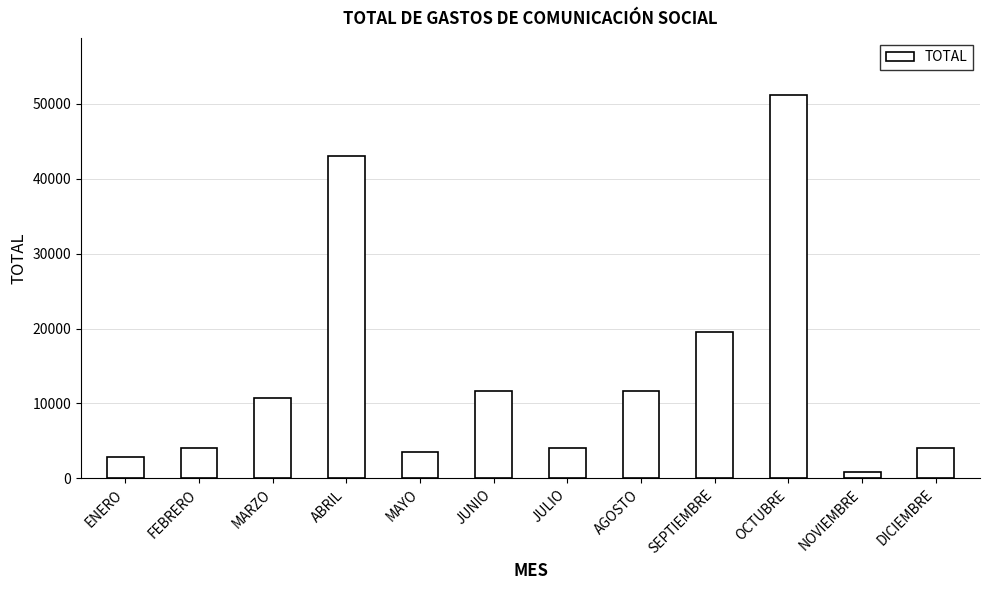

Which label corresponds to the smallest value in the chart?

NOVIEMBRE